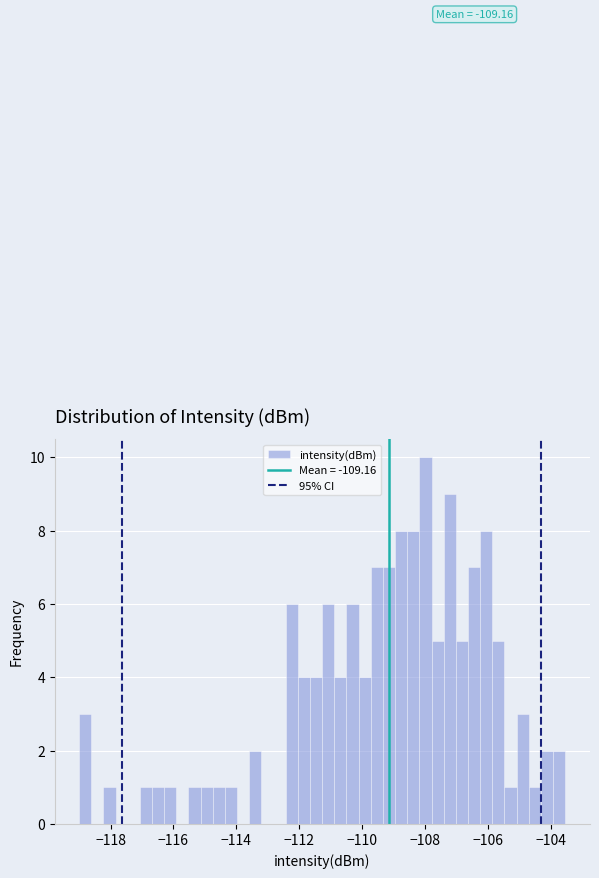

Read against the x-axis, roughly where is the centre of the tallest bar?

-108.0